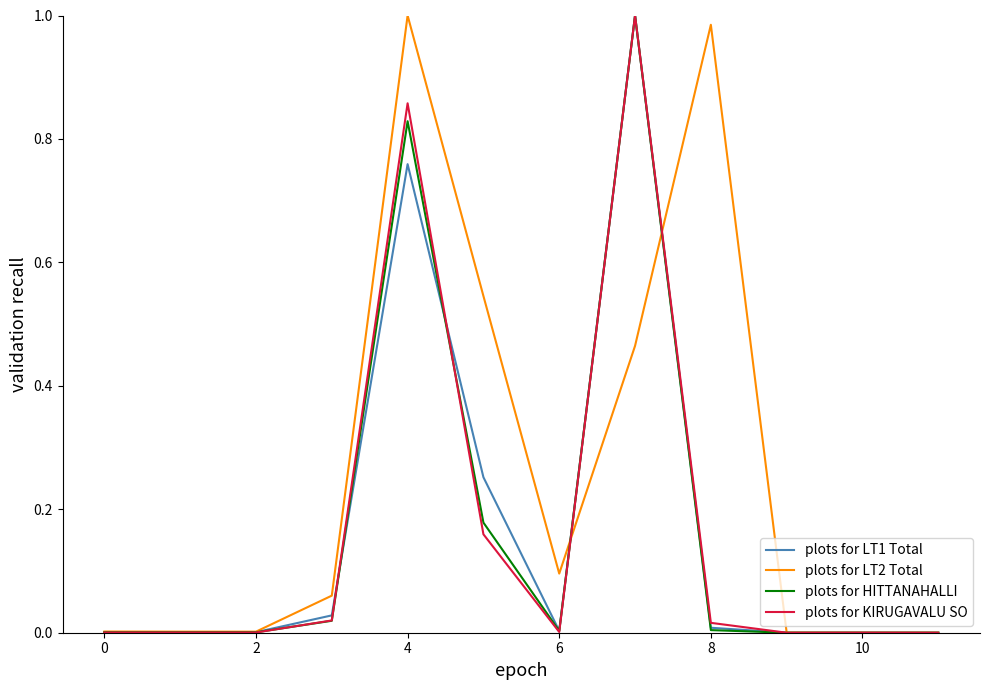

Which series has the largest total across all categories?

plots for LT2 Total